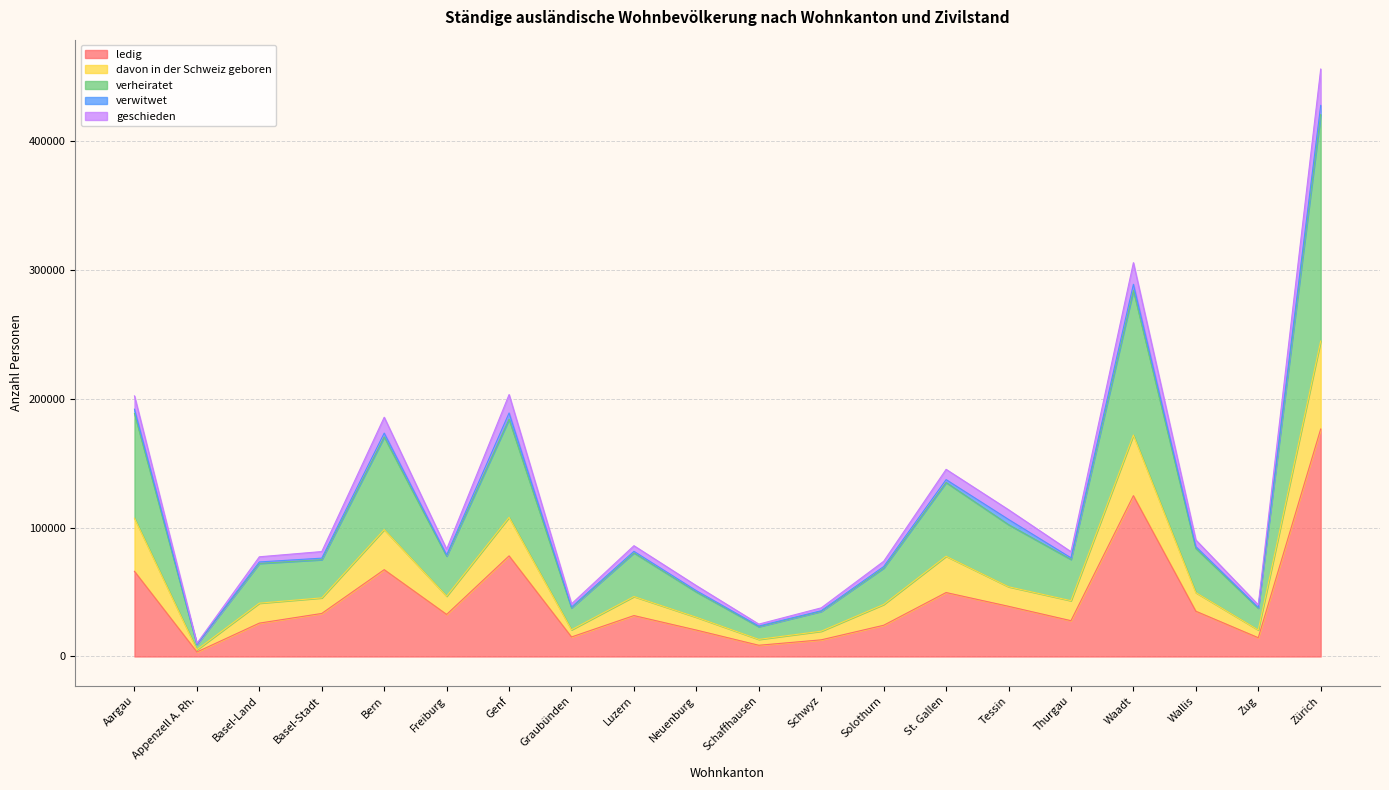

How many values in the ledig series are below 32638?

10